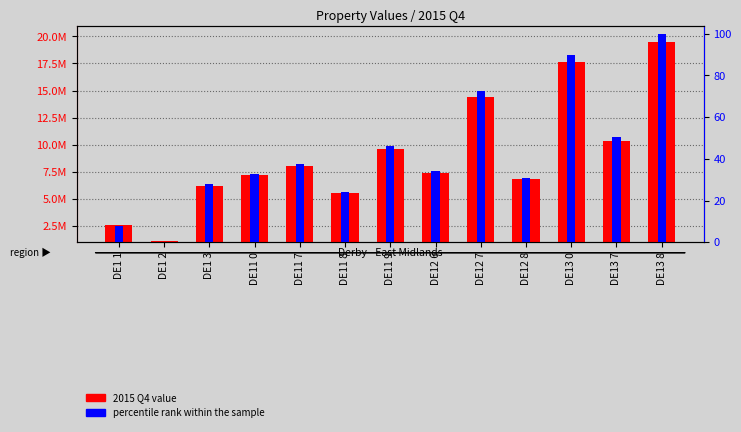

Reading left to right, what are all the values shown in this chart?

2015 Q4 value: 2577154.2	1120142.8	6212371.7	7164424.4	7990598.1	5511689.7	9589425.0	7418801.4	14428163.2	6790360.6	17623149.3	10371695.9	19455652.9
percentile rank within the sample: 7.9	0.0	27.8	33.0	37.5	24.0	46.2	34.4	72.6	30.9	90.0	50.5	100.0